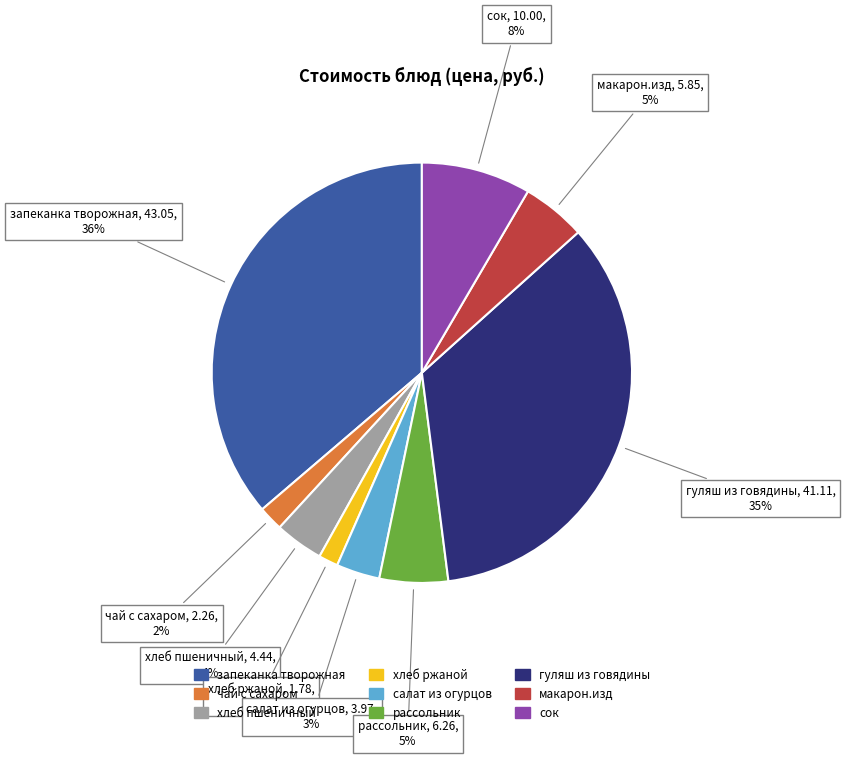

Is there a majority slice in this chart?

No